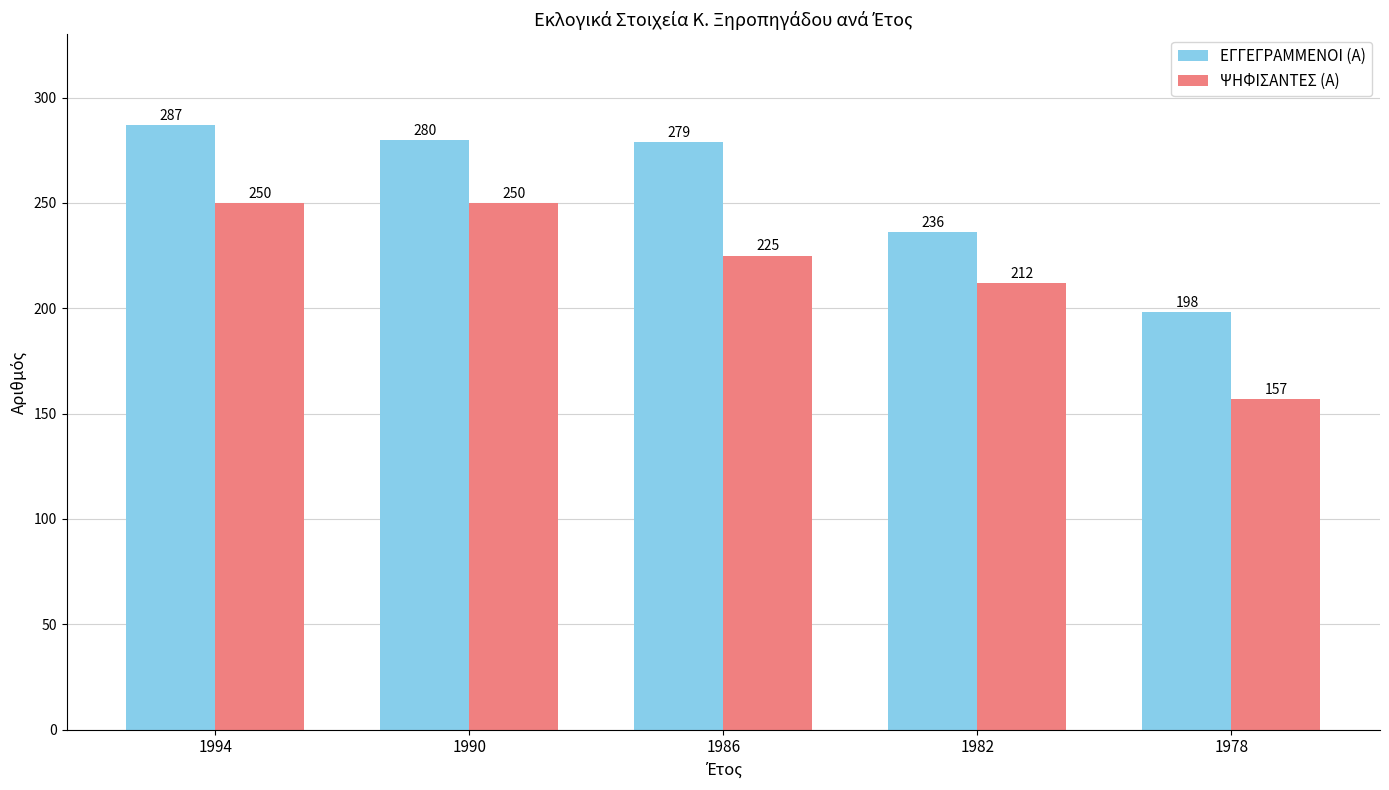

Which series has the largest range (max minus min)?

ΨΗΦΙΣΑΝΤΕΣ (Α)